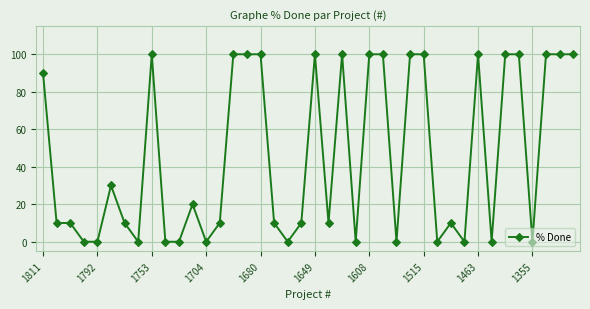

What is the maximum value shown in the chart?

100